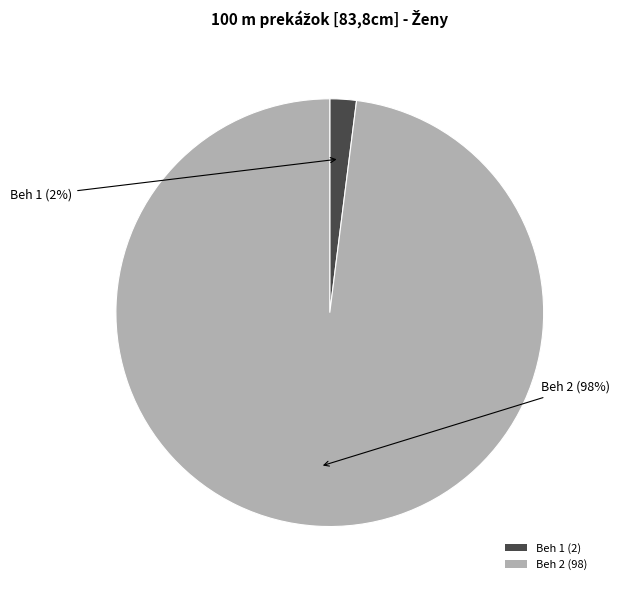

Rank the categories by value from highest to lowest.

Beh 2, Beh 1